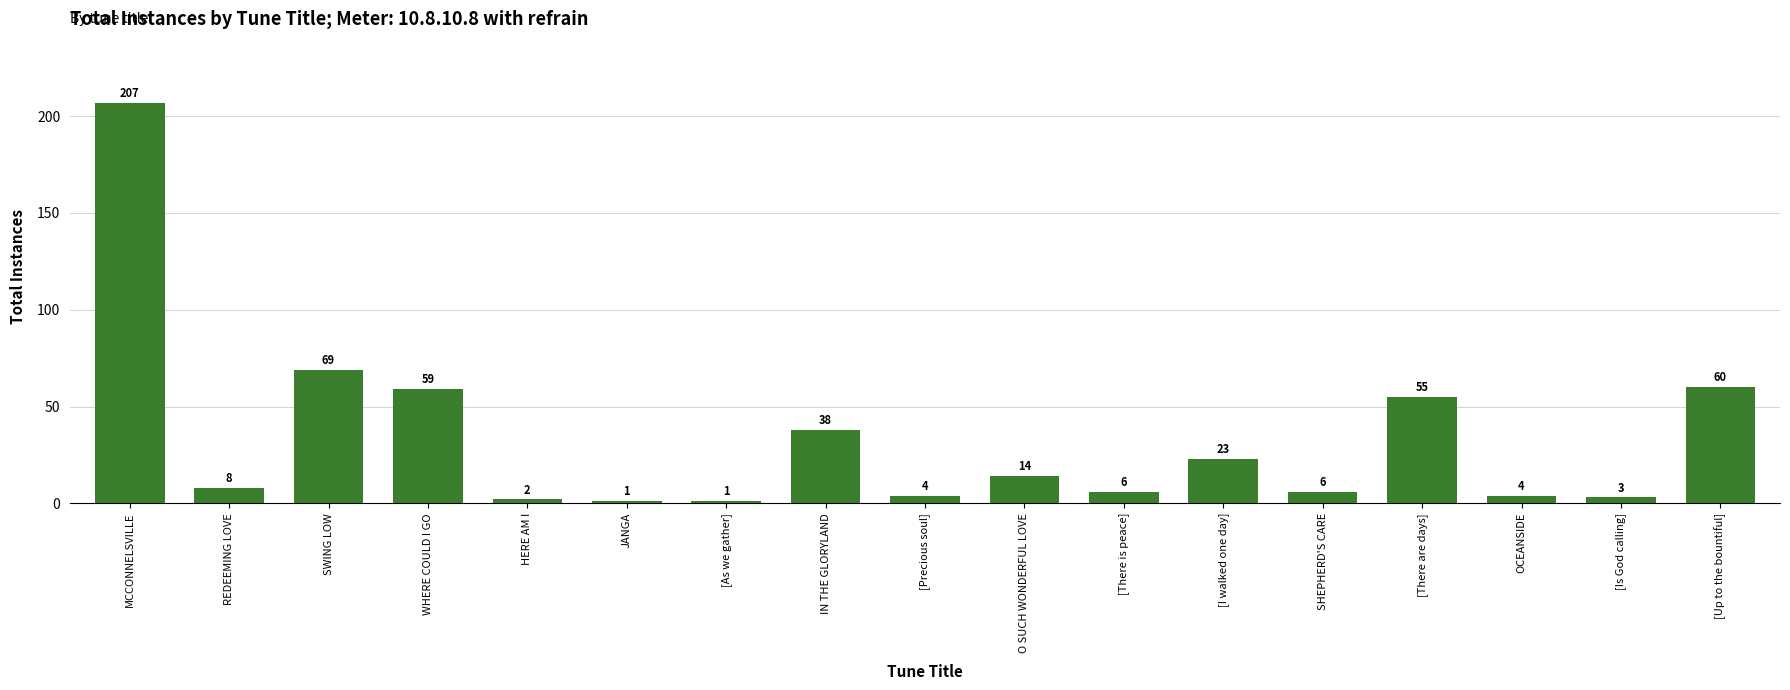

Approximately how many times larger is the value at [There are days] compared to [As we gather]?

55.0